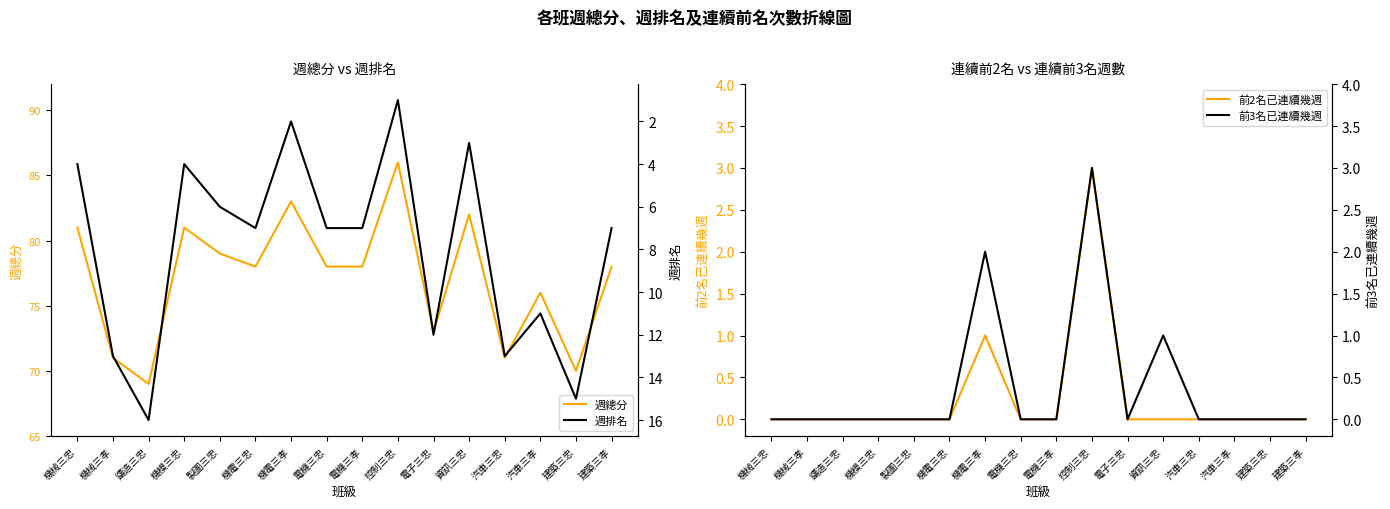

Reading left to right, transcribe all the data shown in this chart.

週總分: 81	71	69	81	79	78	83	78	78	86	73	82	71	76	70	78
前2名已連續幾週: 0	0	0	0	0	0	1	0	0	3	0	0	0	0	0	0
週排名: 4	13	16	4	6	7	2	7	7	1	12	3	13	11	15	7
前3名已連續幾週: 0	0	0	0	0	0	2	0	0	3	0	1	0	0	0	0